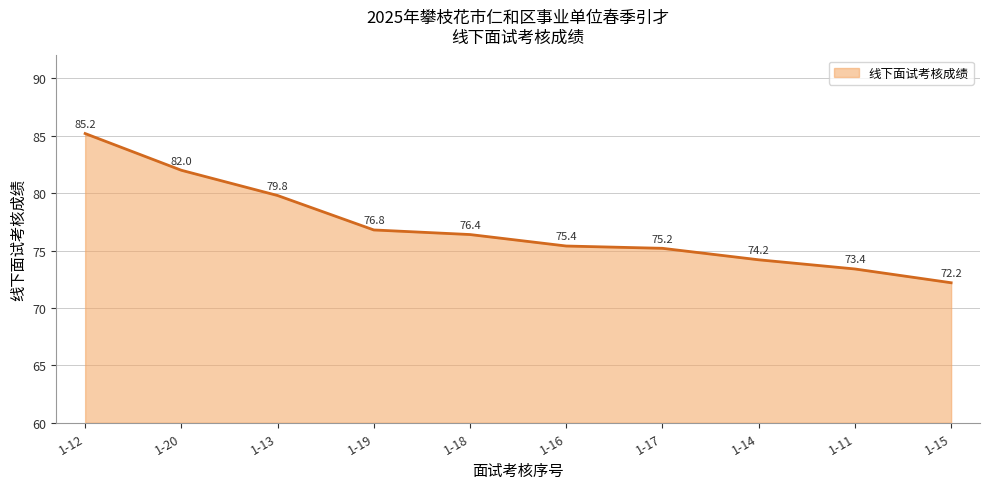

How many series are shown in this chart?

1